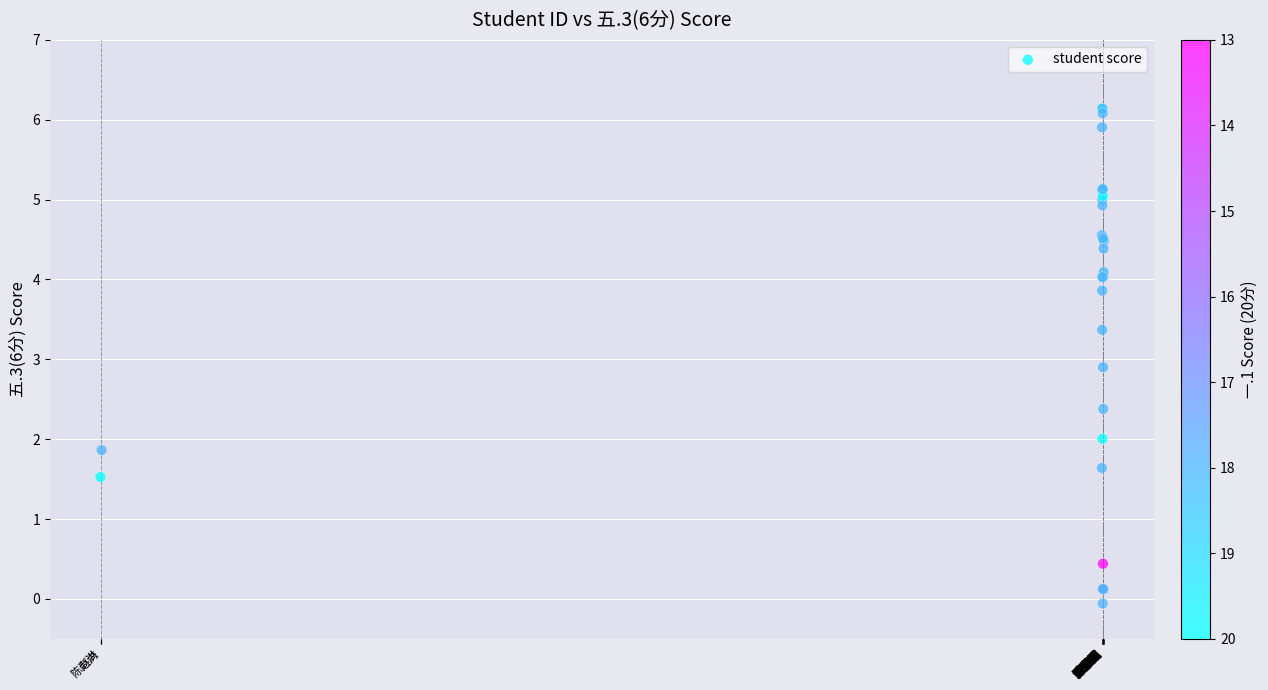

What Y value in the scatter plot is closest to 3?

2.9